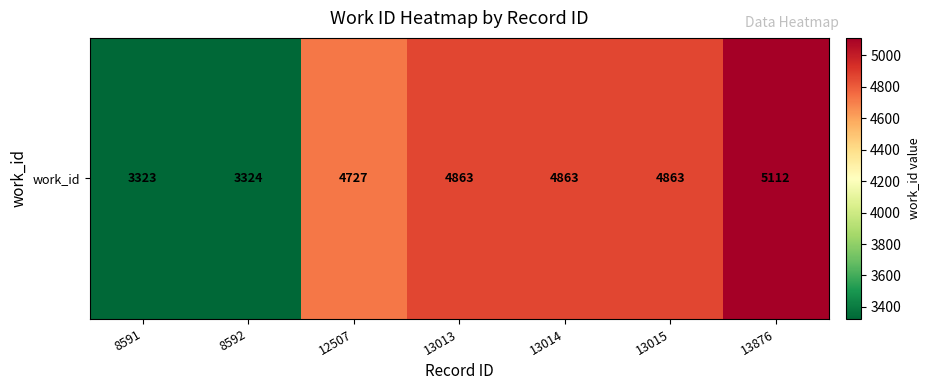

The value at 8591 is 4872. True or false?

False